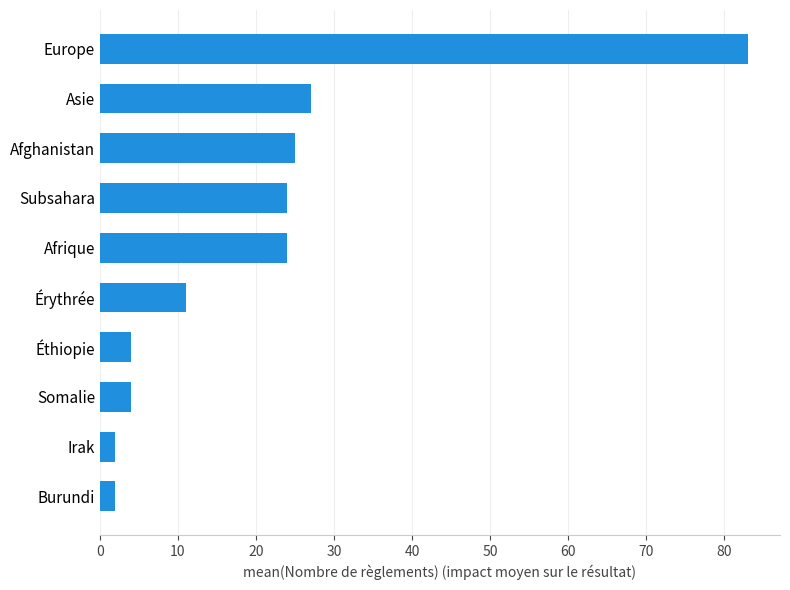

Reading bottom to top, what are all the values shown in this chart?

2	2	4	4	11	24	24	25	27	83